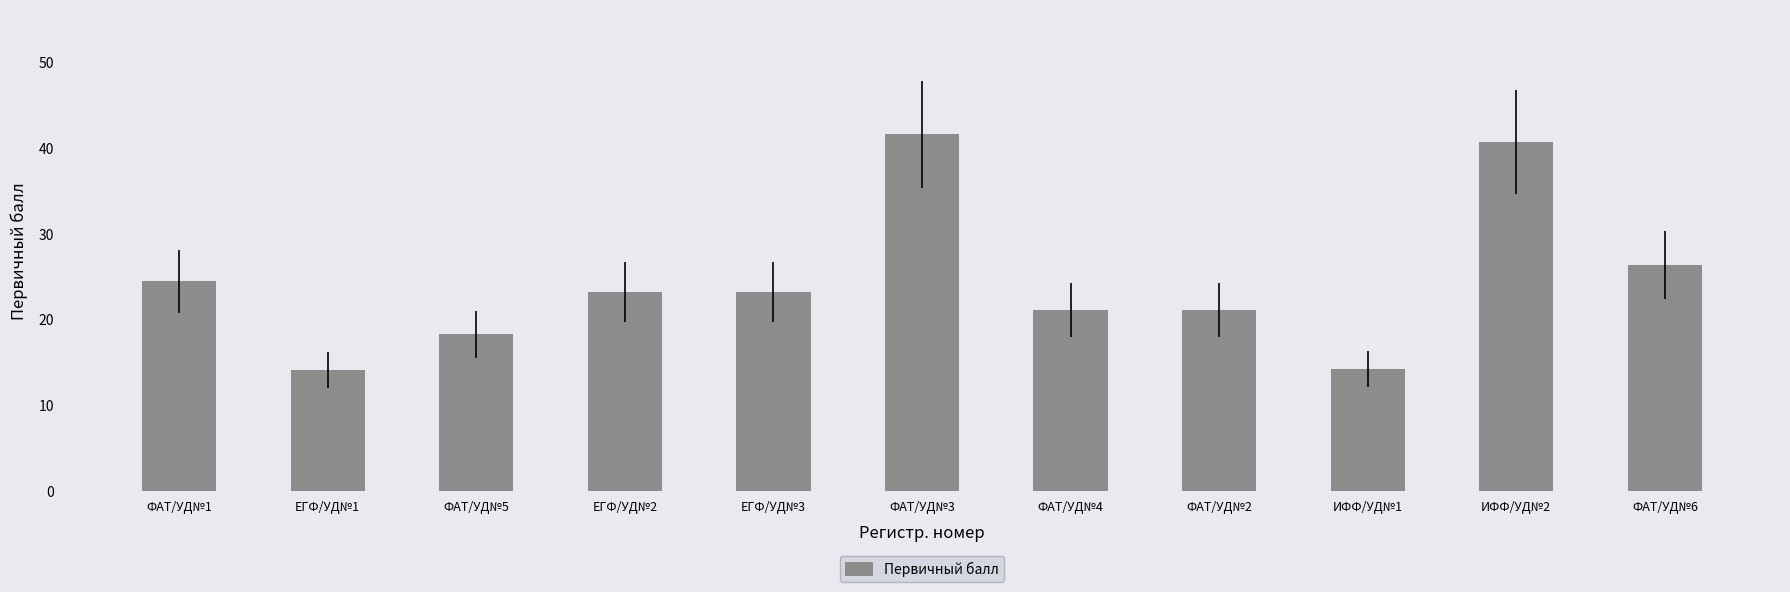

Approximately how many times larger is the value at ФАТ/УД№6 compared to ЕГФ/УД№3?

1.1